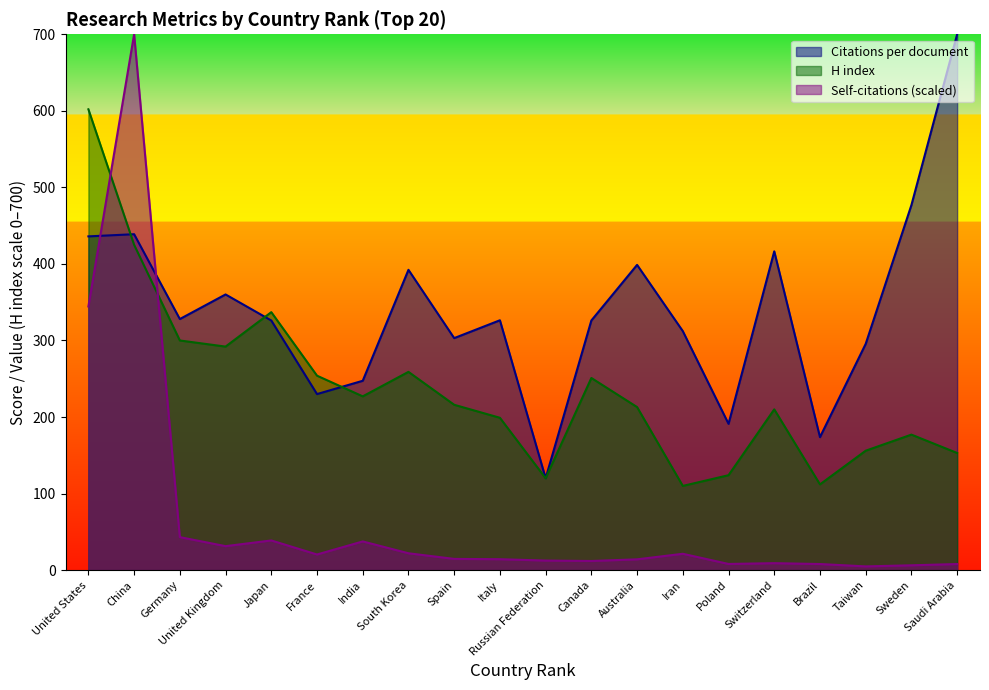

What are all the series names shown in the legend?

Citations per document, H index, Self-citations (scaled)